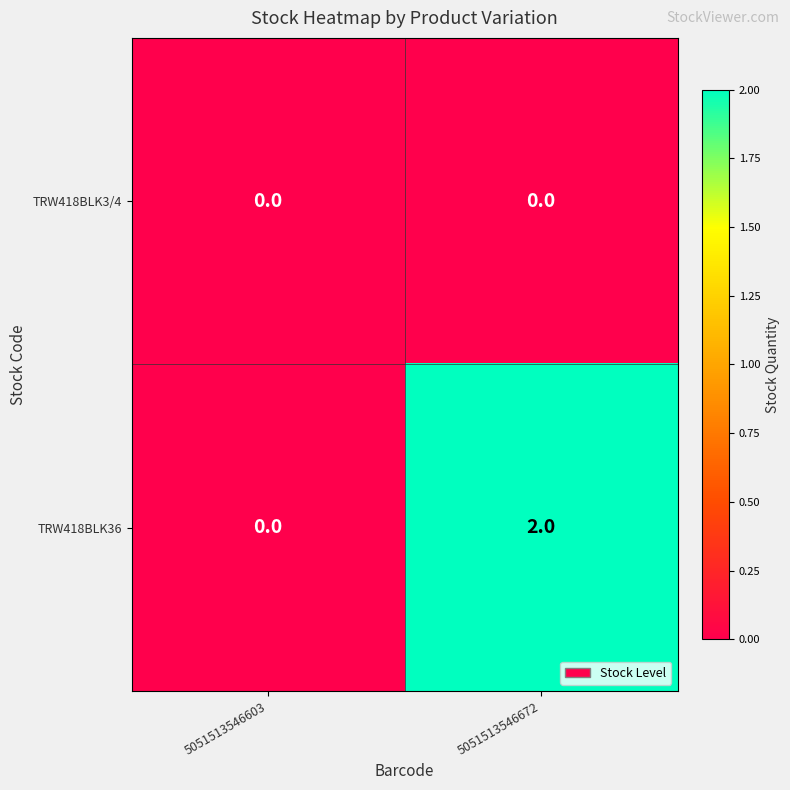

What is the greatest value displayed?

2